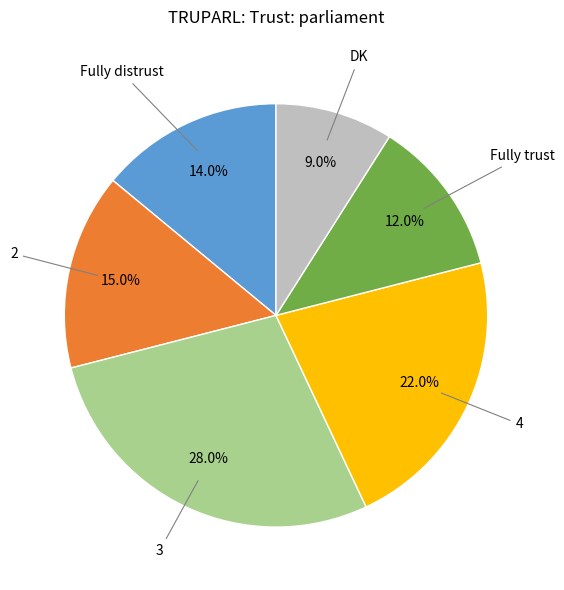

Does any single category account for the majority?

No